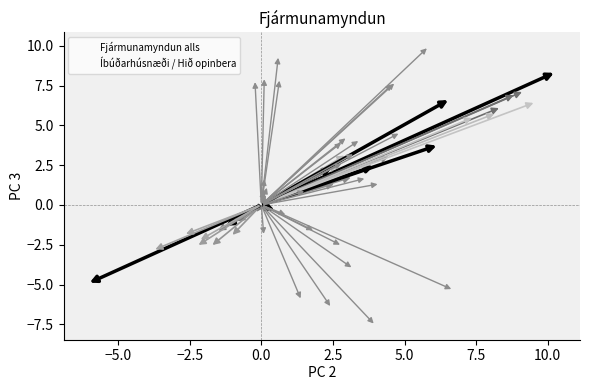

What are all the series names shown in the legend?

Fjármunamyndun alls, Íbúðarhúsnæði / Hið opinbera